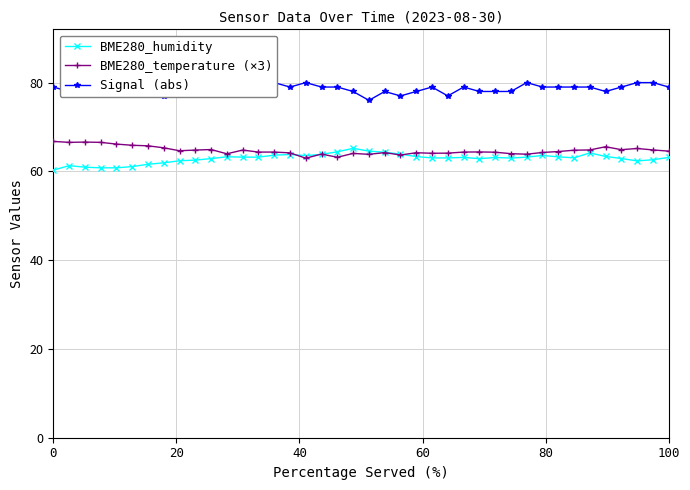

True or false: BME280_humidity and BME280_temperature (×3) intersect in this chart.

True